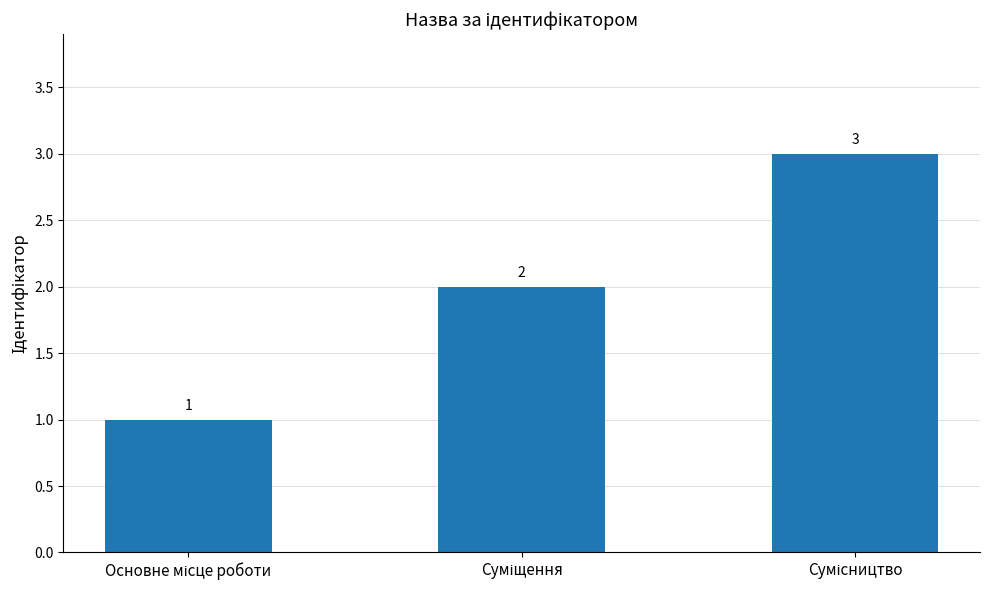

How many data points does each series have?

3